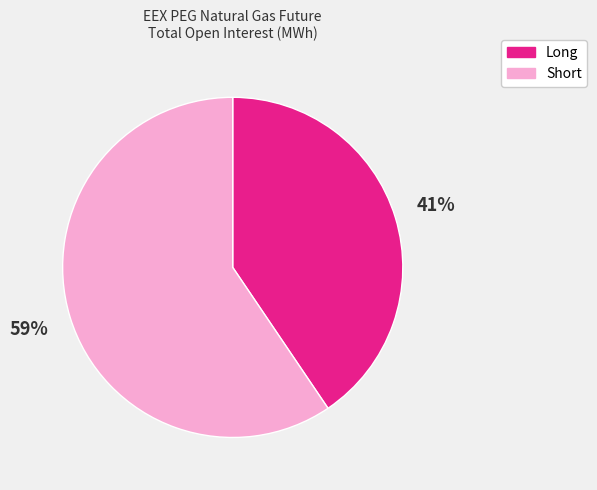

Between Short and Long, which is larger?

Short